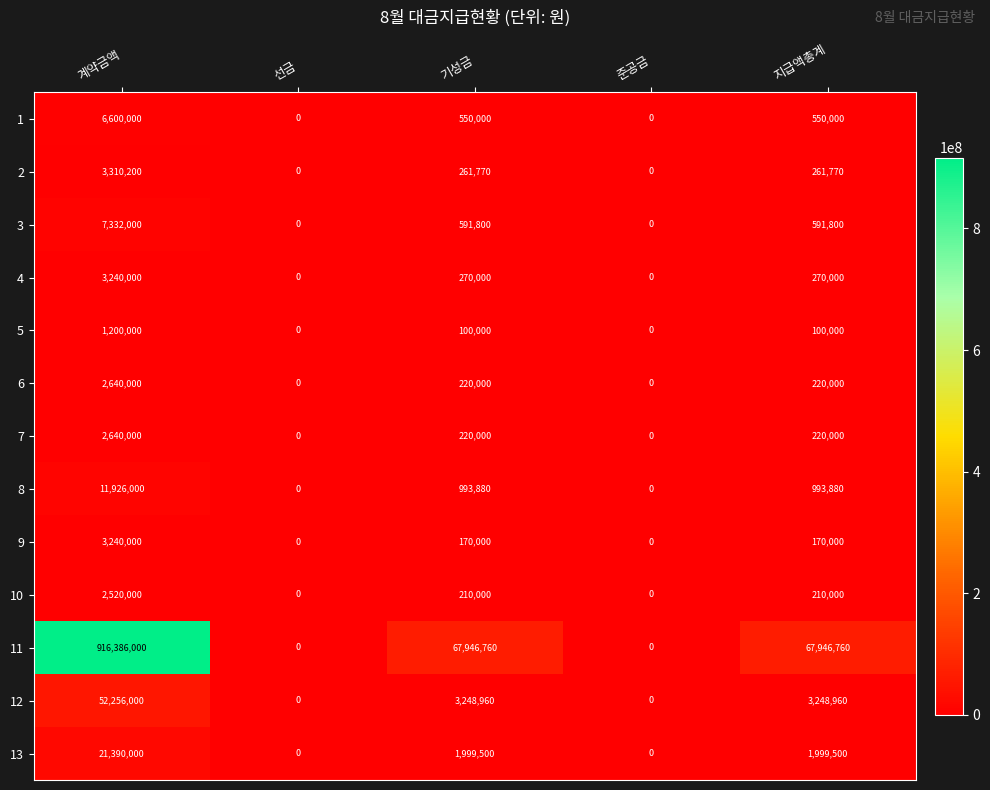

The value of 11 at 계약금액 is 291713978. True or false?

False